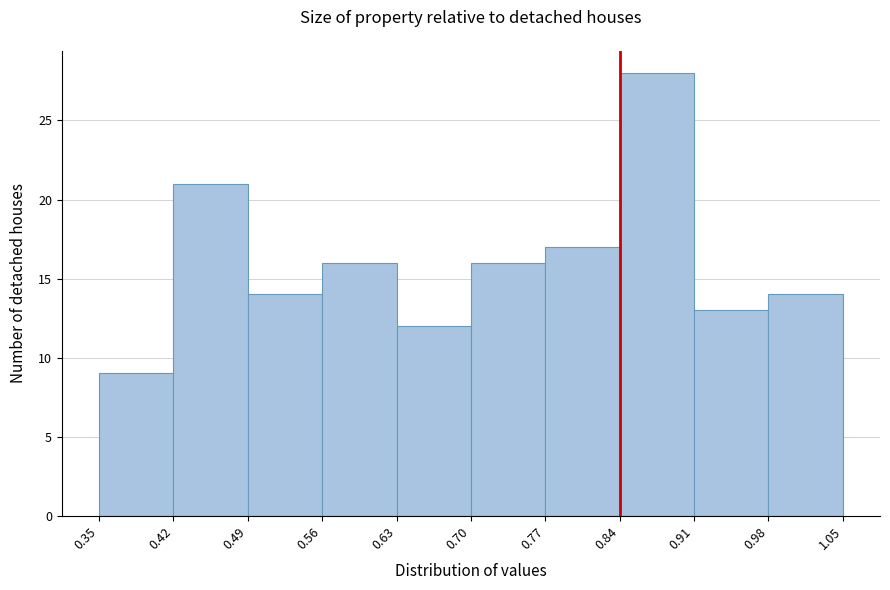

Reading left to right, transcribe this chart: for each bar, give the range it covers on the x-axis and its height. The values are not printed on the chart, so give them approximately, as read against the axis.

0.35 to 0.42: 9
0.42 to 0.49: 21
0.49 to 0.56: 14
0.56 to 0.63: 16
0.63 to 0.70: 12
0.70 to 0.77: 16
0.77 to 0.84: 17
0.84 to 0.91: 28
0.91 to 0.98: 13
0.98 to 1.05: 14